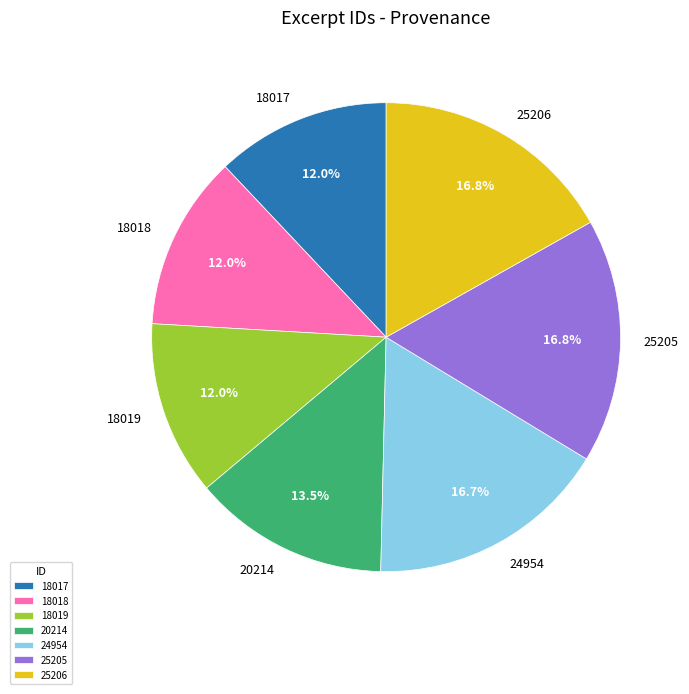

To the nearest percent, what is the average slice percentage?

14%